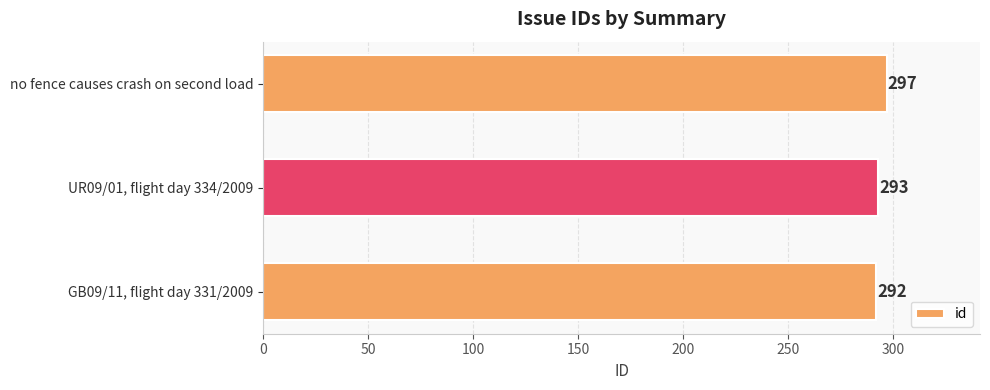

Reading bottom to top, what are all the values shown in this chart?

GB09/11, flight day 331/2009=292	UR09/01, flight day 334/2009=293	no fence causes crash on second load=297